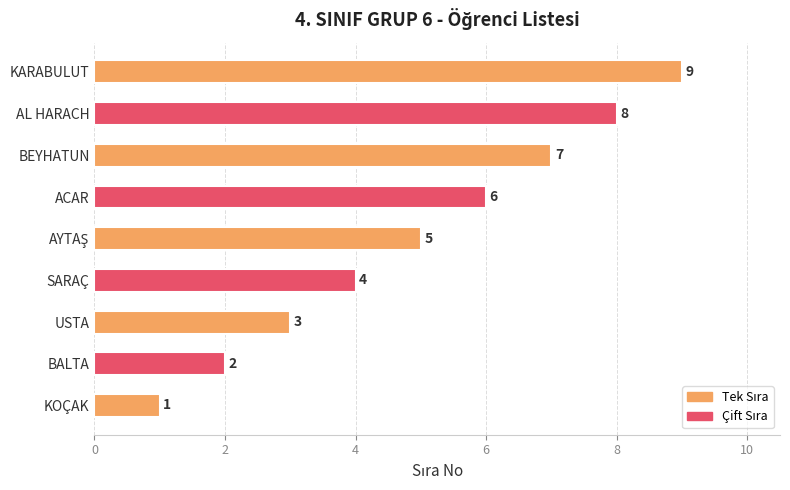

What is the approximate value at BEYHATUN?

7